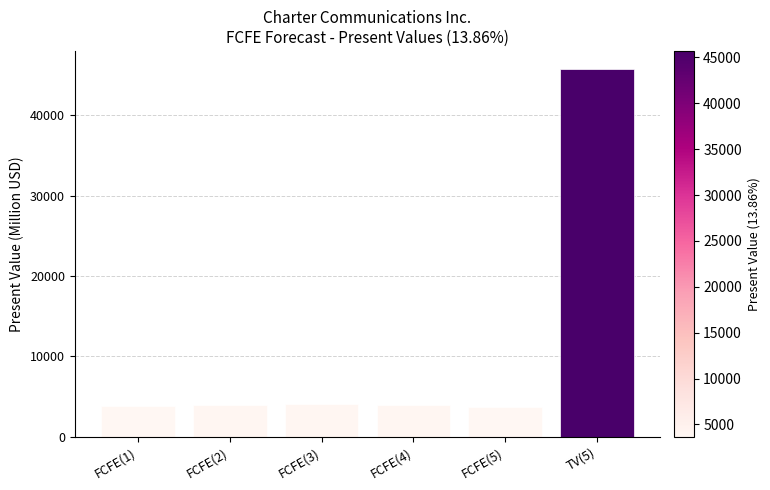

What is the minimum value shown in the chart?

3656